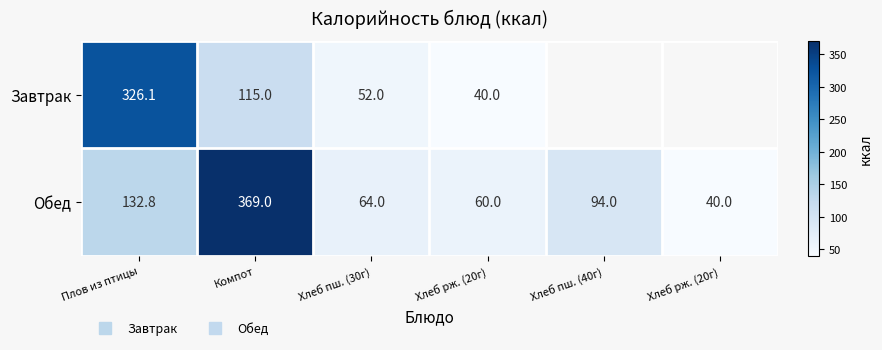

Is it true that Завтрак equals 11.3 at Хлеб рж. (20г)?

False